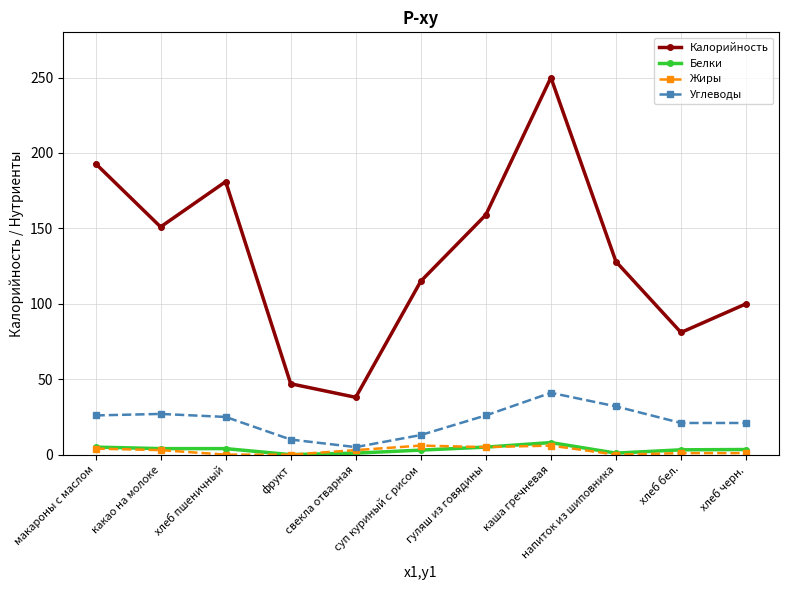

Which series has the largest total across all categories?

Калорийность